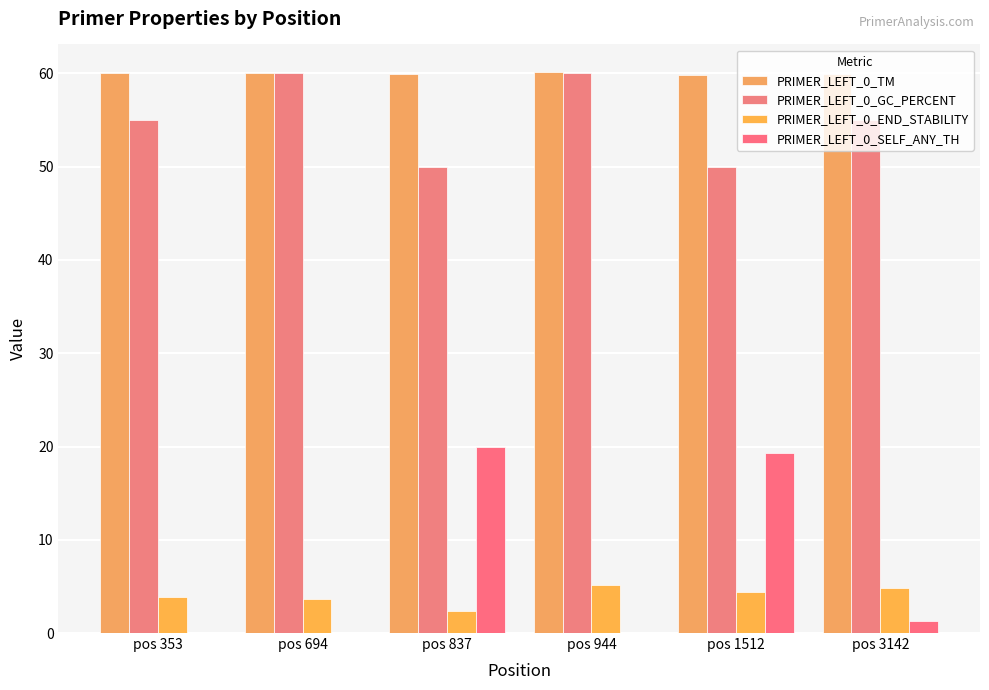

At which label is PRIMER_LEFT_0_GC_PERCENT closest to 55?

pos 353